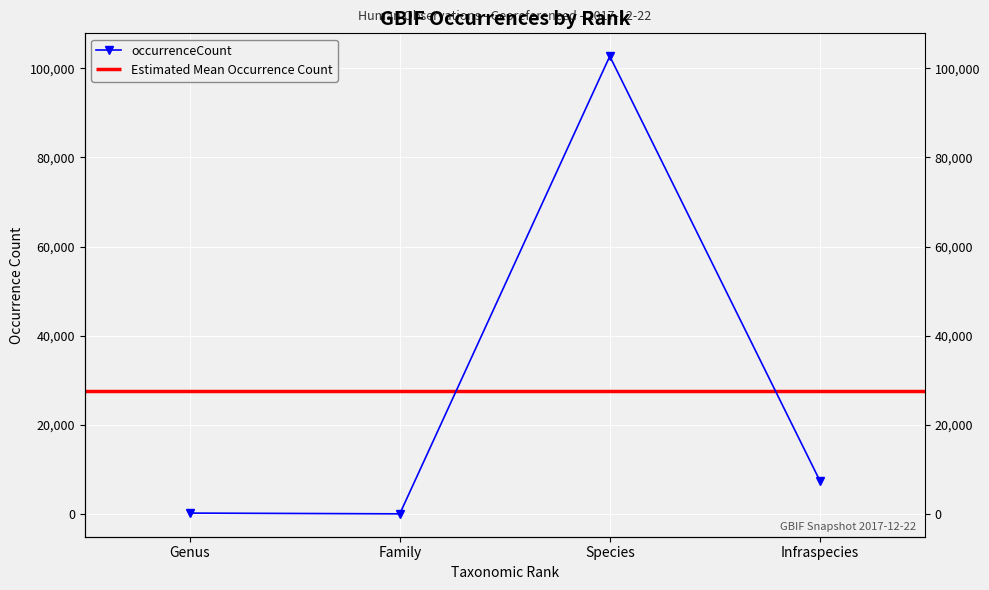

Rank the categories by value from lowest to highest.

Family, Genus, Infraspecies, Species